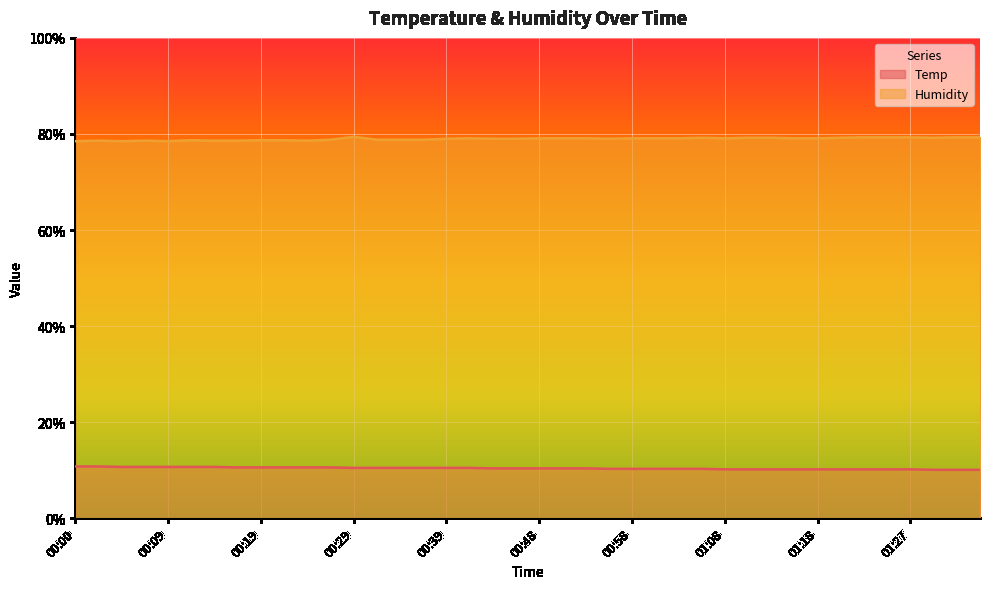

Rank the series at 01:08 from highest to lowest value.

Humidity, Temp